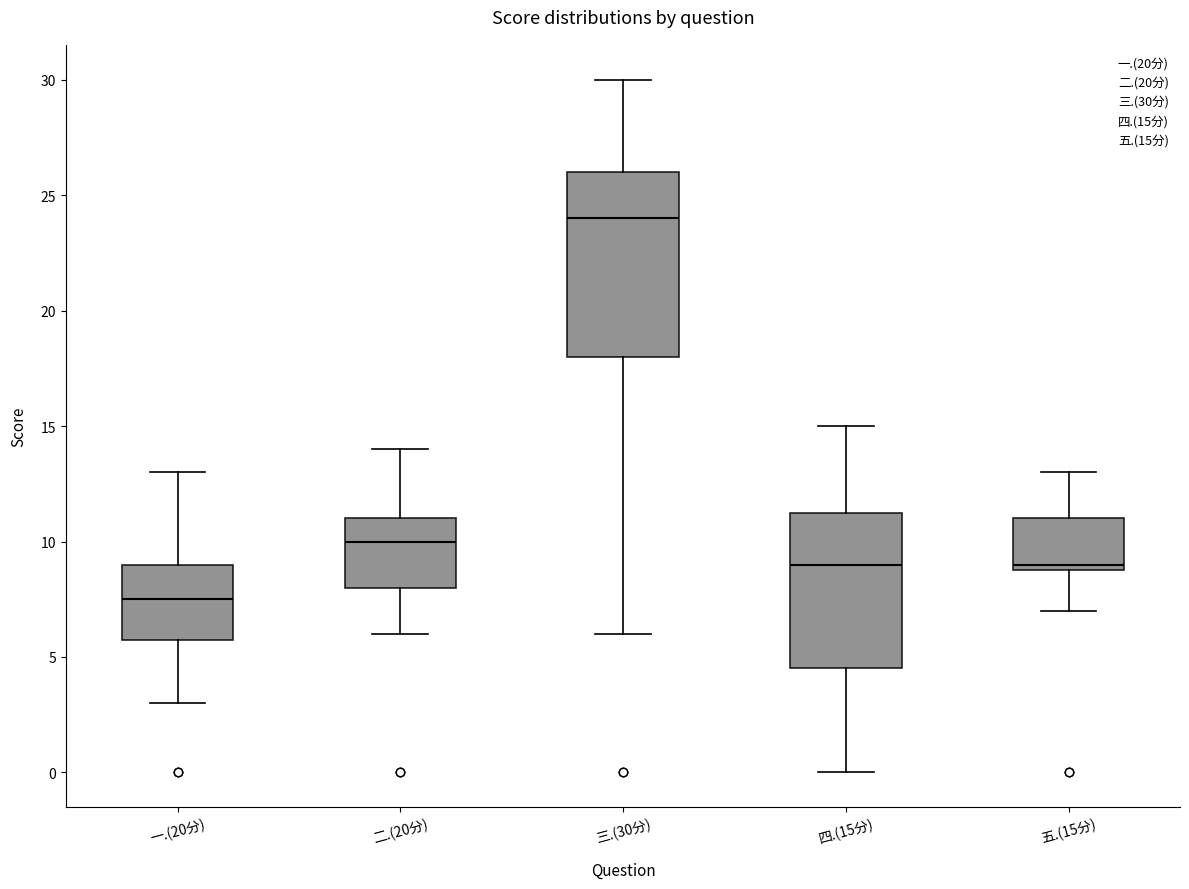

Which box has the lowest median line?

一.(20分)